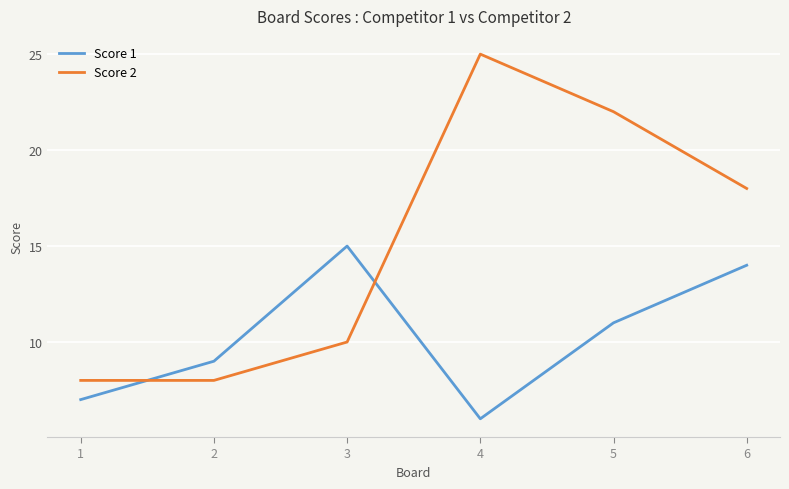

How many intersections are there between Score 2 and Score 1?

2